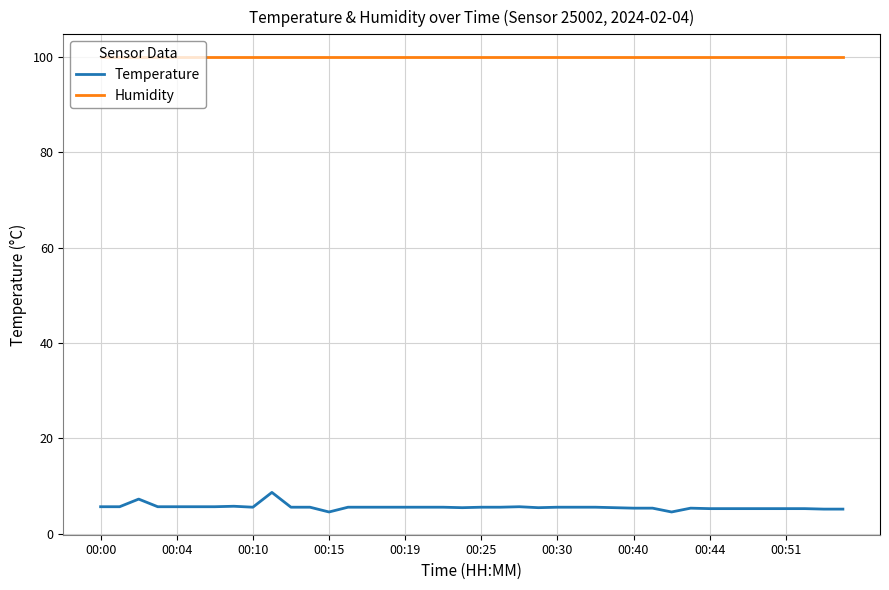

Which series has the largest total across all categories?

Humidity